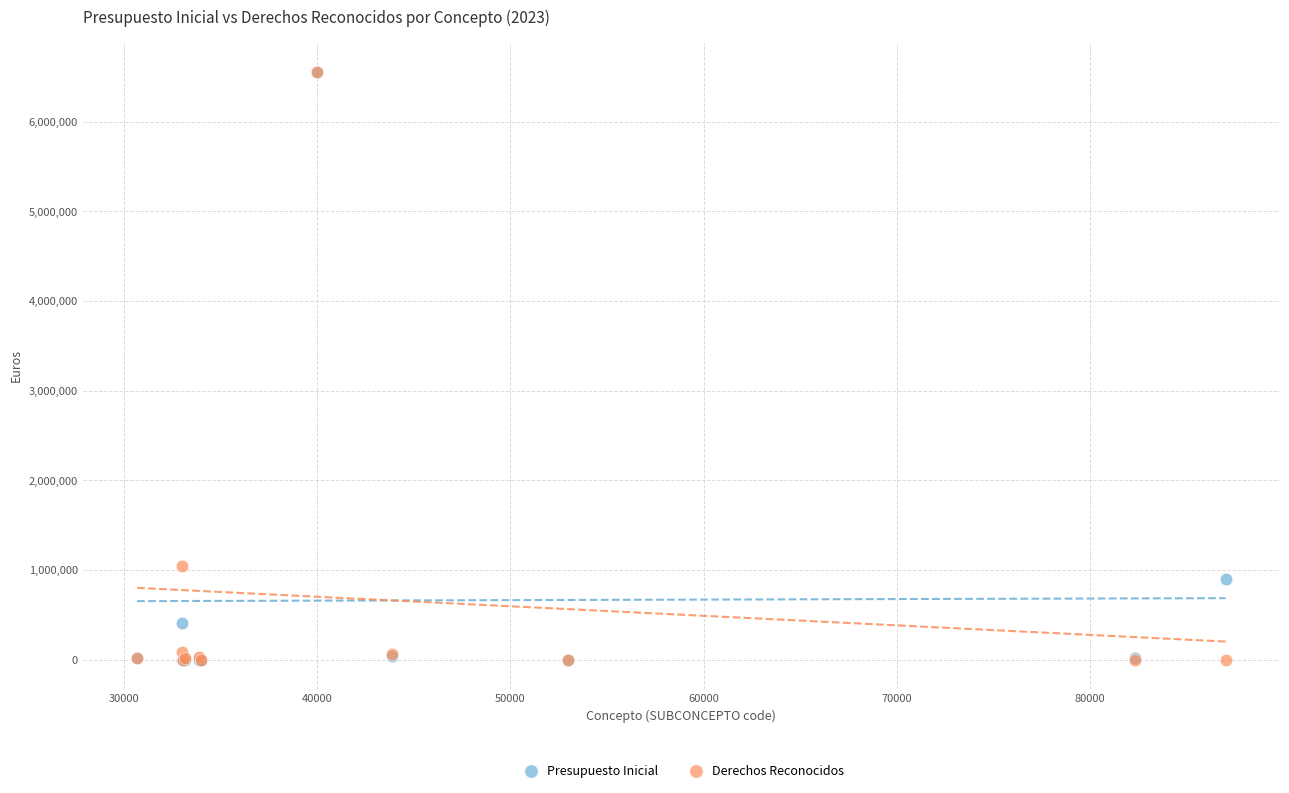

In the Derechos Reconocidos series, what Y value is closest to 3277995?

1047342